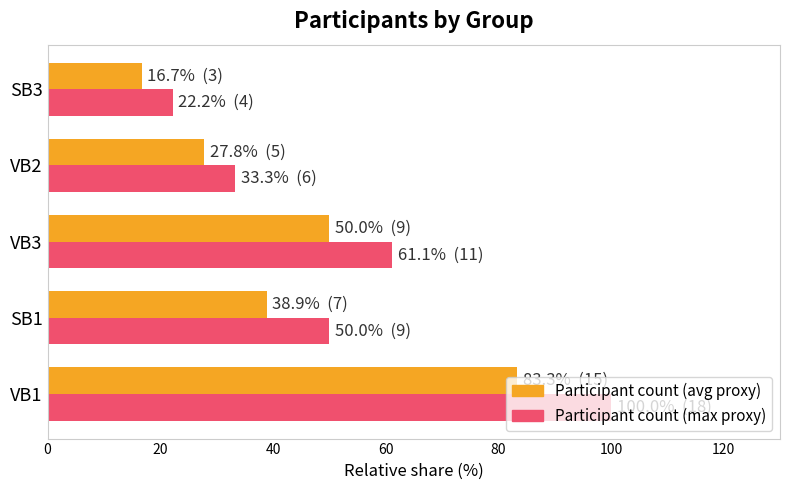

How many series are shown in this chart?

2